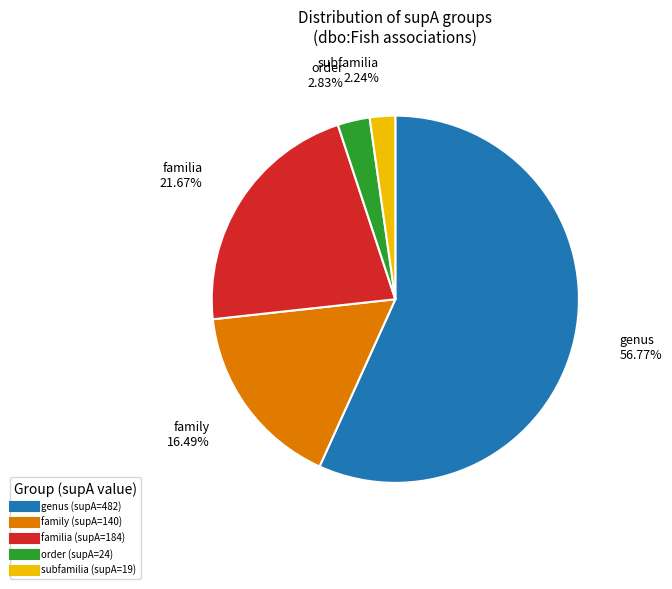

To the nearest percent, what is the difference between the largest and smallest slice percentages?

55%